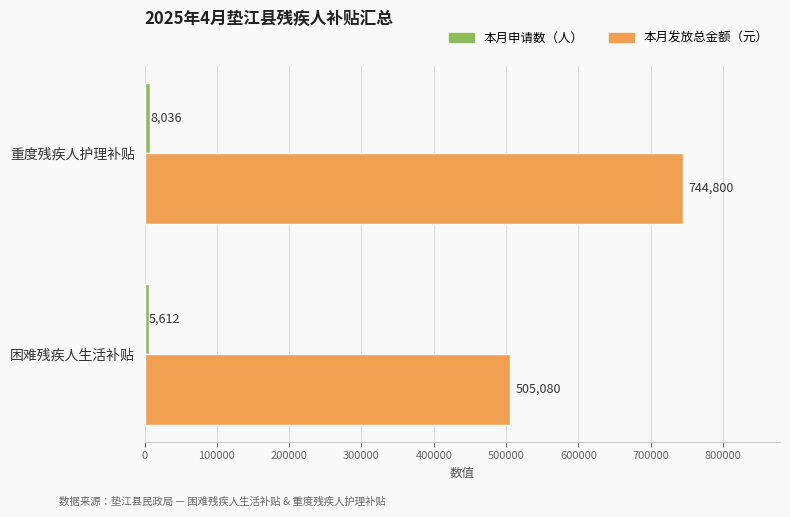

What is the maximum value shown in the chart?

744800